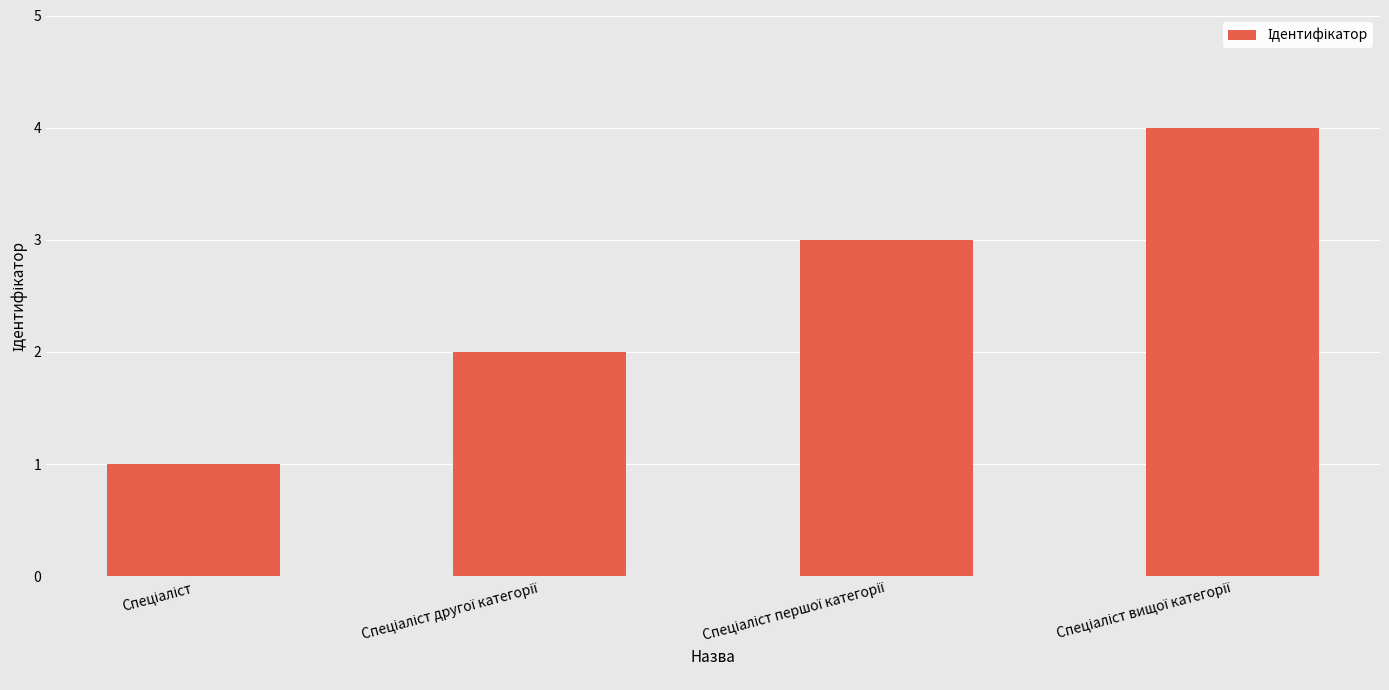

What is the greatest value displayed?

4